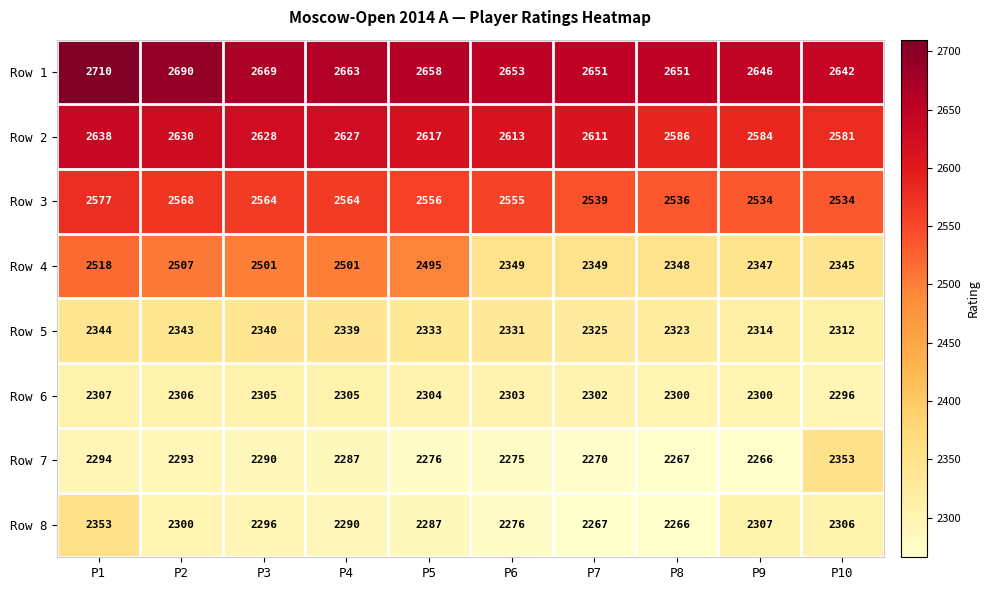

What is the average value of the Row 6 series?

2303